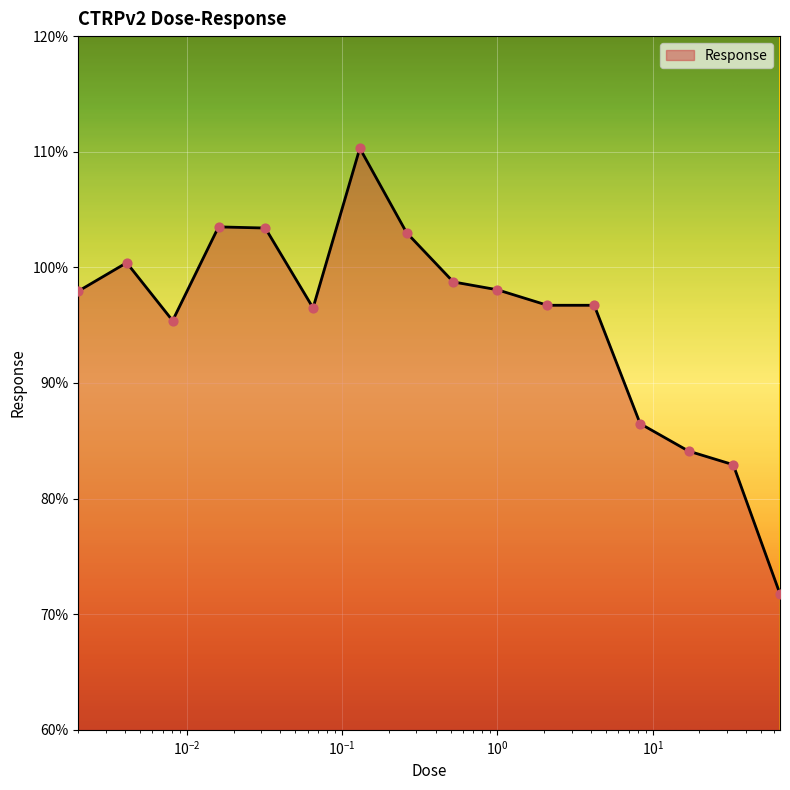

What is the maximum value shown in the chart?

110.3